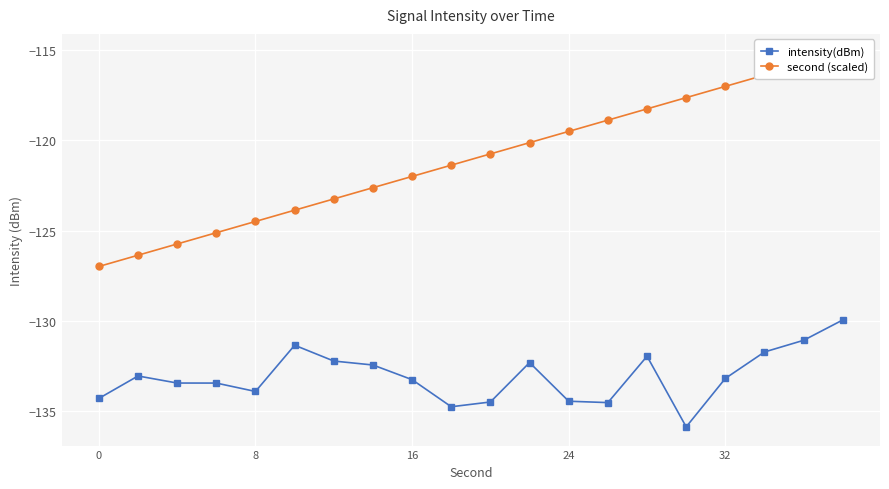

Reading right to left, transcribe all the data shown in this chart.

intensity(dBm): -130.0	-131.1	-131.7	-133.2	-135.9	-132.0	-134.5	-134.5	-132.3	-134.5	-134.8	-133.3	-132.4	-132.2	-131.4	-133.9	-133.4	-133.4	-133.1	-134.3
second (scaled): -115.1	-115.8	-116.4	-117.0	-117.6	-118.3	-118.9	-119.5	-120.1	-120.8	-121.4	-122.0	-122.6	-123.2	-123.9	-124.5	-125.1	-125.7	-126.4	-127.0